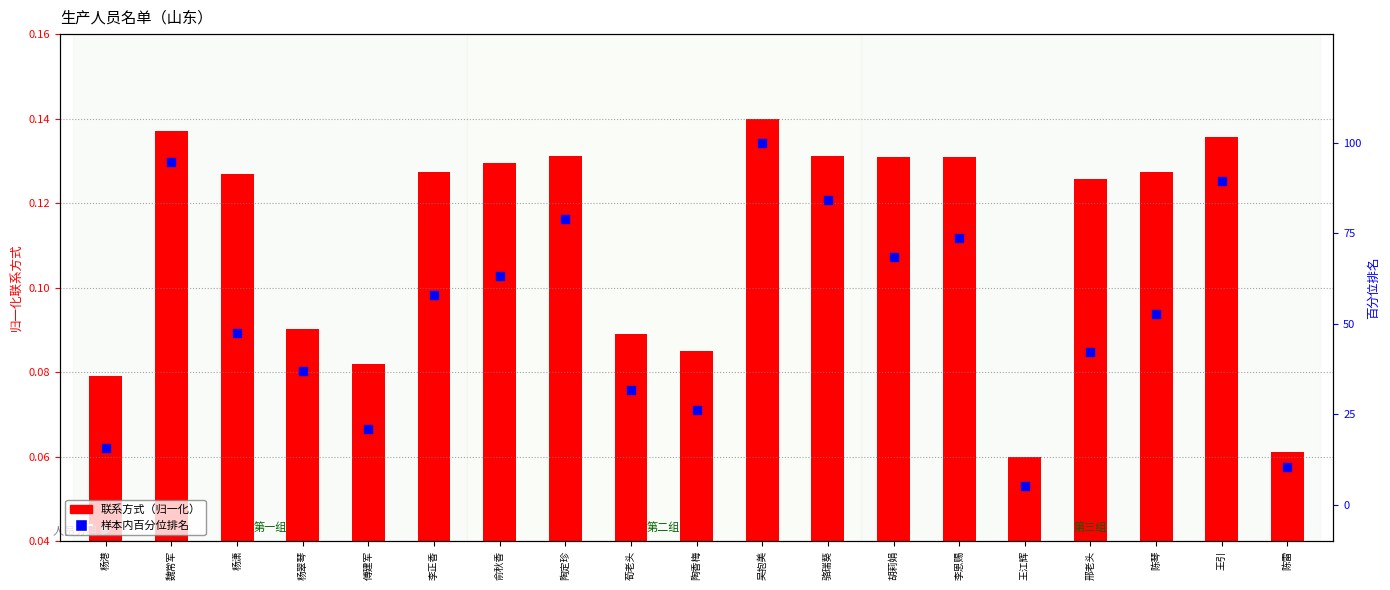

Is the value of 联系方式（归一化） at 王引 greater than the value of 样本内百分位排名 at 傅建军?

No